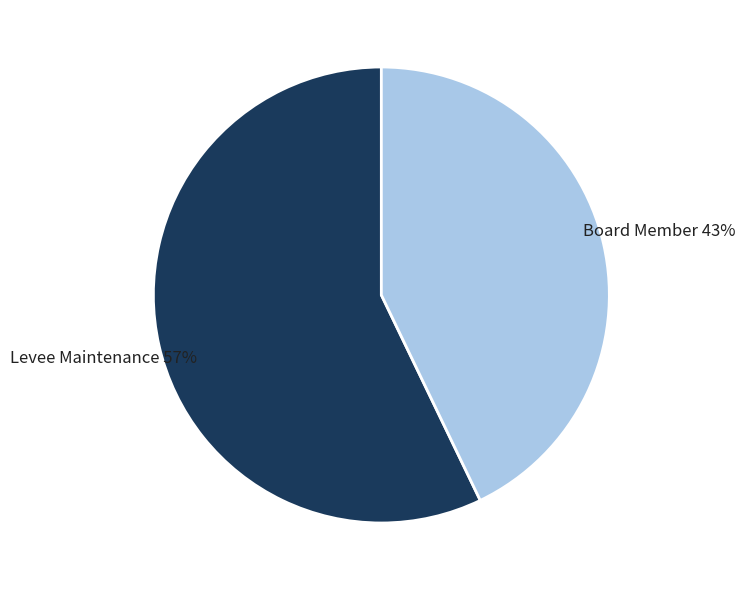

How many segments does this pie chart have?

2